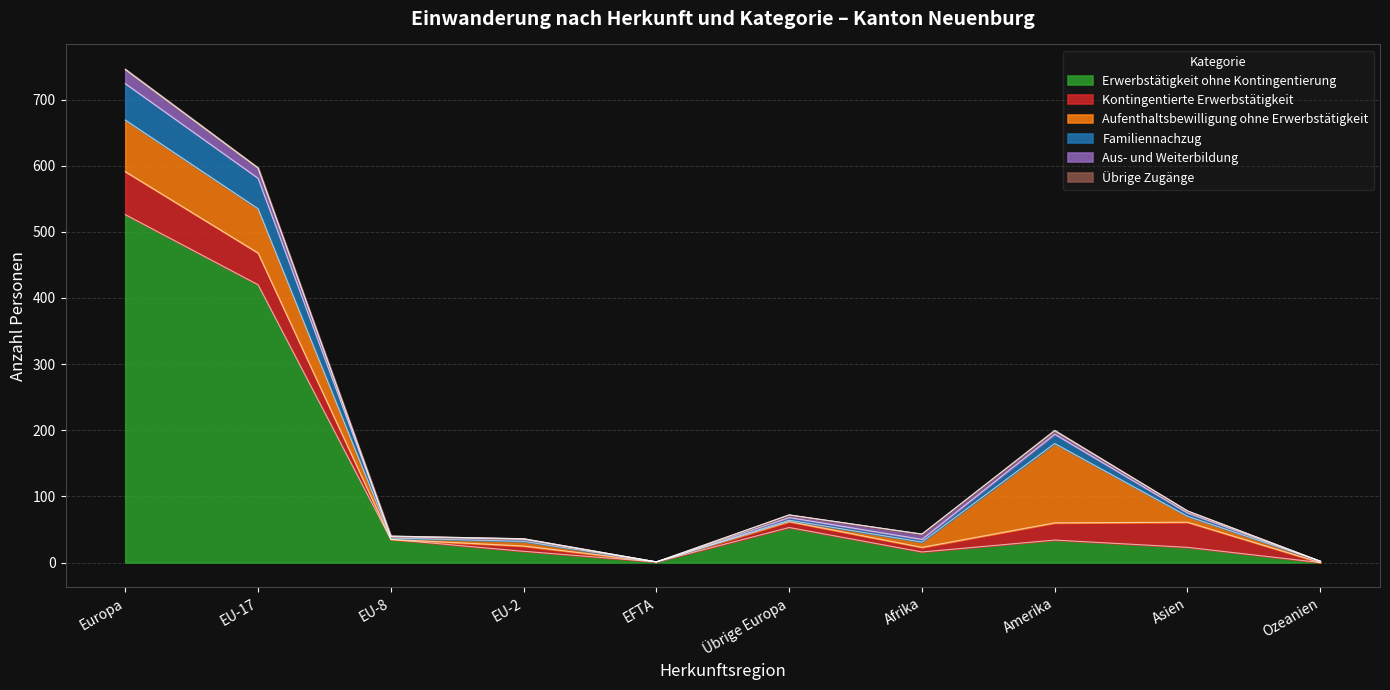

How many interior local valleys does the Kontingentierte Erwerbstätigkeit series have?

3